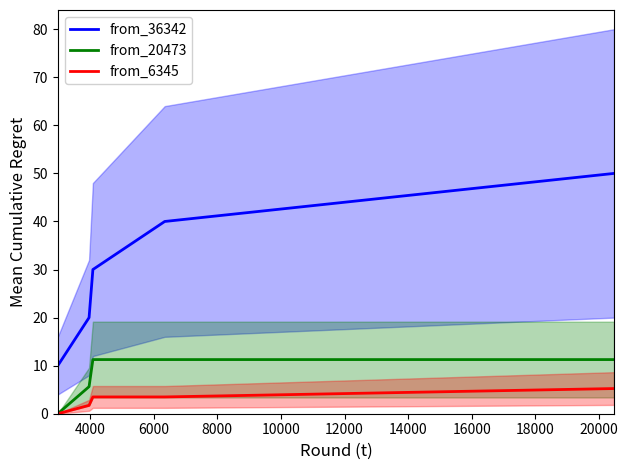

What are all the series names shown in the legend?

from_36342, from_20473, from_6345